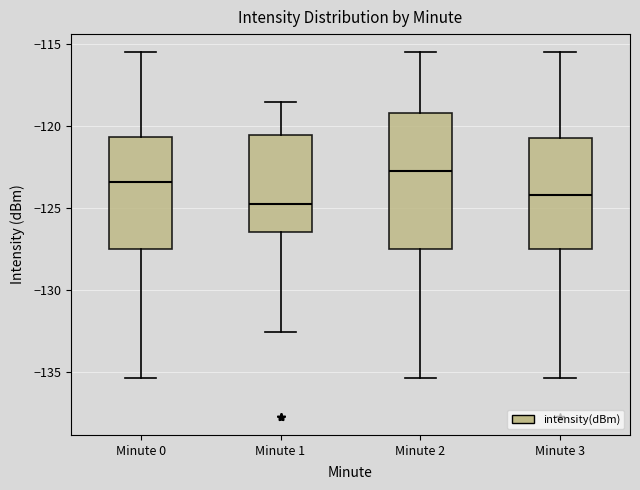

Which box has the lowest median line?

Minute 1